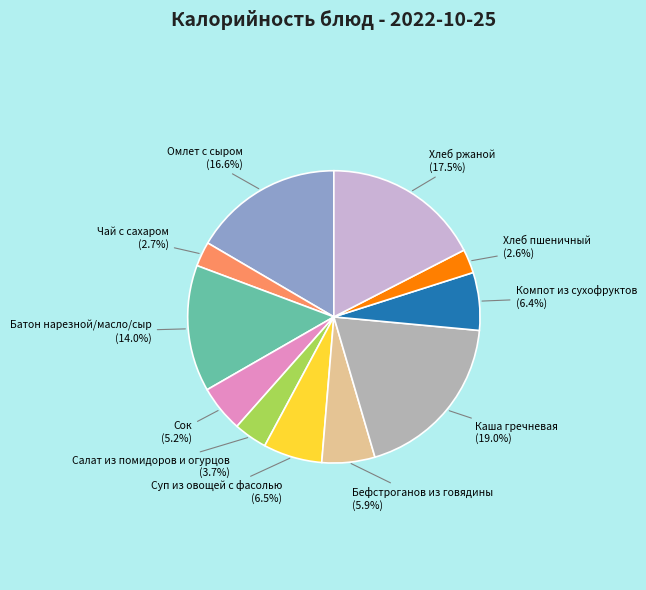

How many slices are in this pie chart?

11